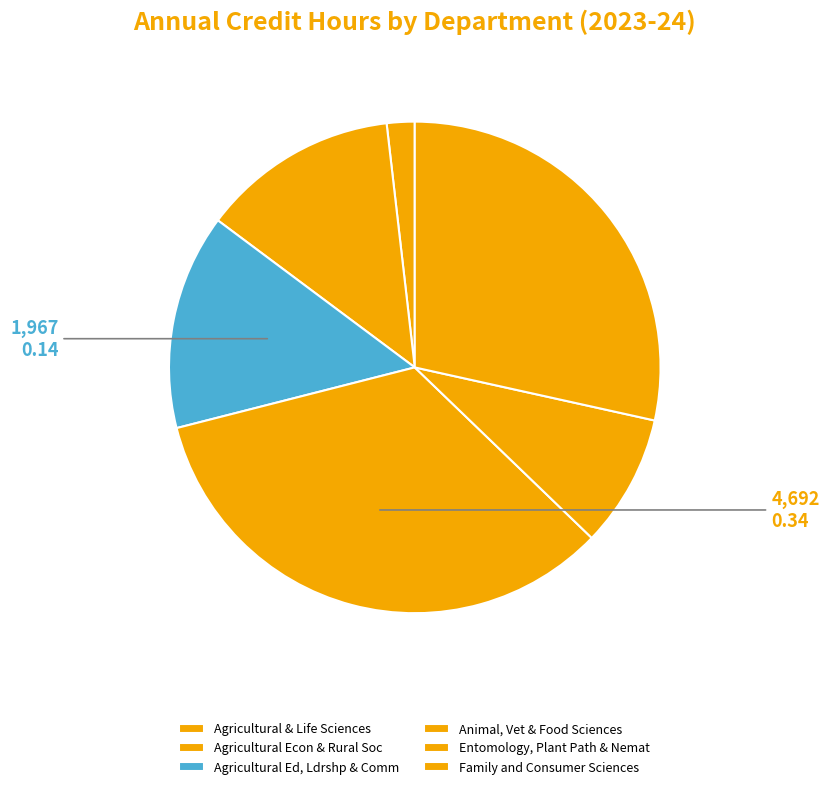

Is there a majority slice in this chart?

No